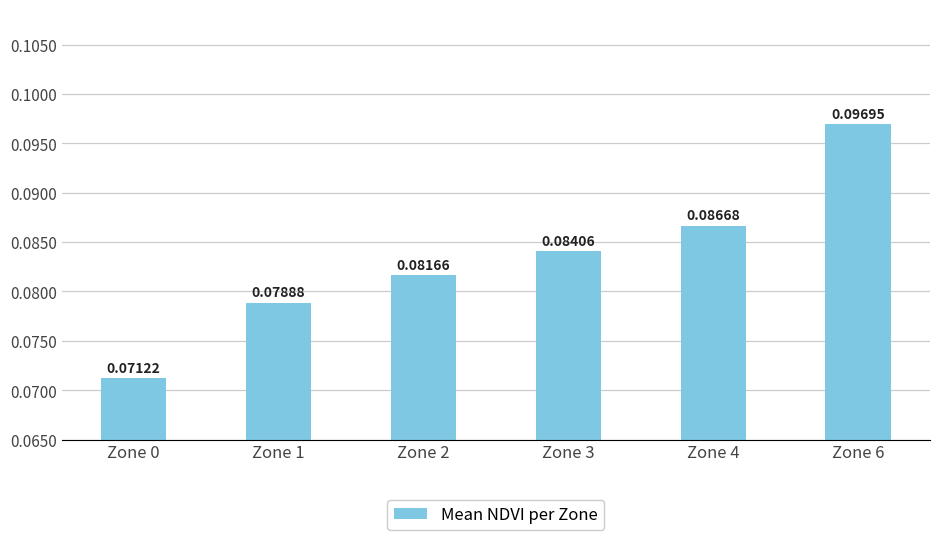

At which category does the chart reach its peak across all series?

Zone 6